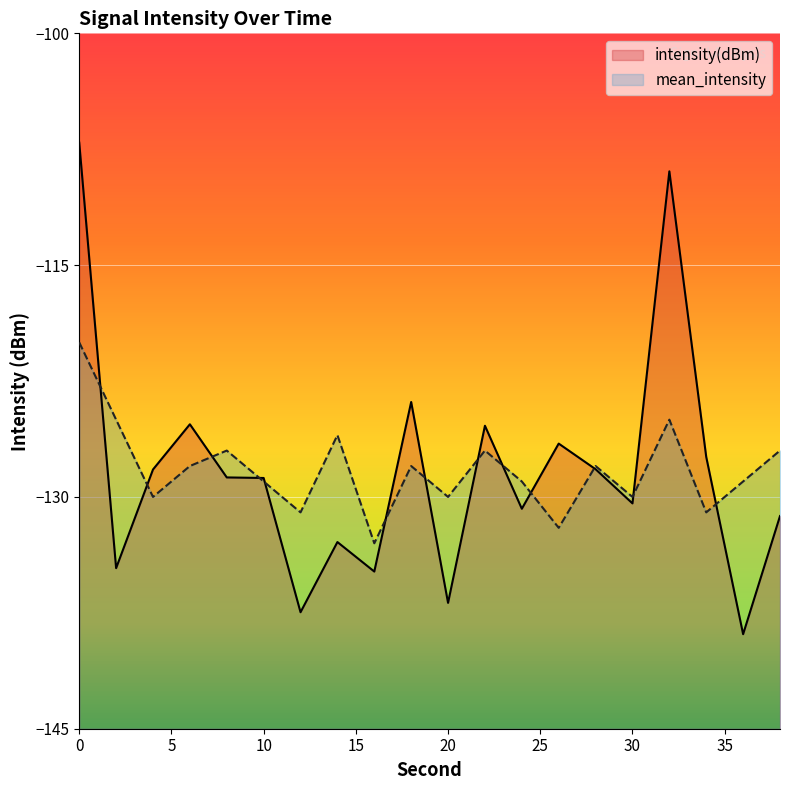

What is the average value of the mean_intensity series?

-128.2